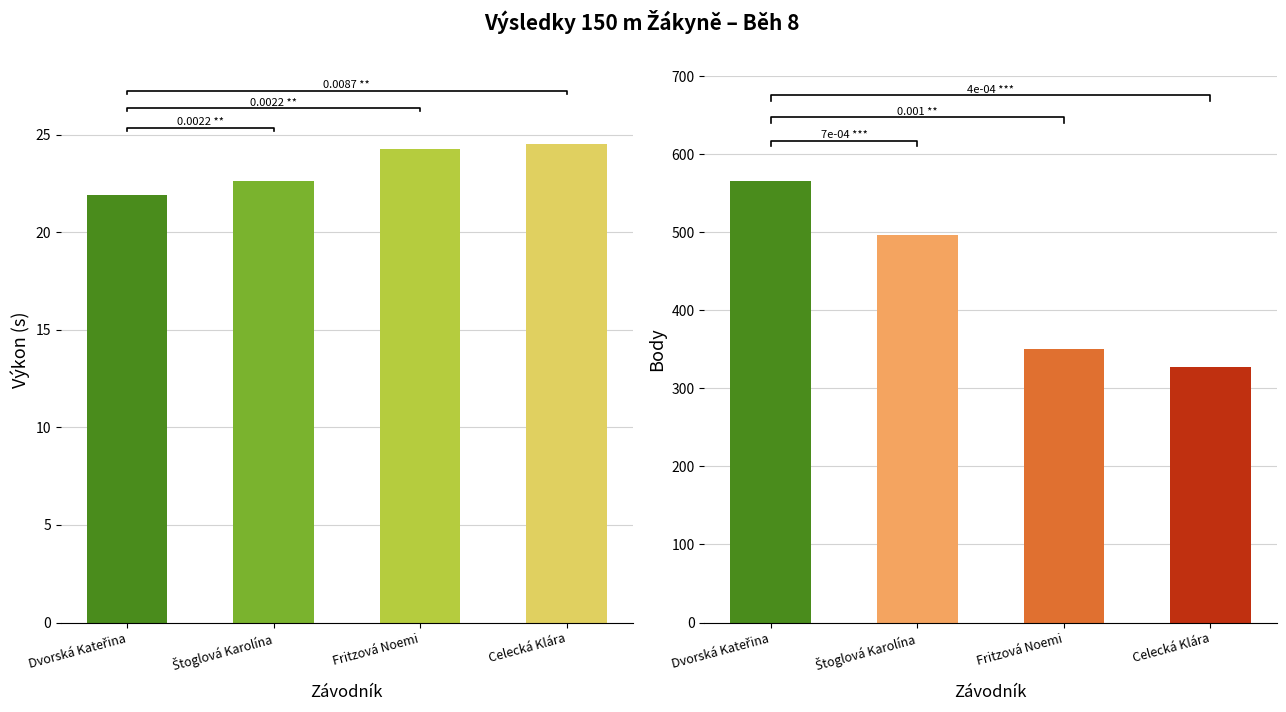

What is the sum of the Body values at Štoglová Karolína and Dvorská Kateřina?

1063.0